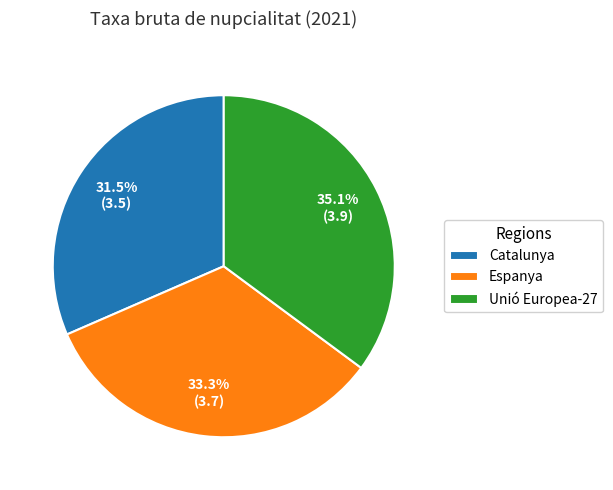

Is there a majority slice in this chart?

No